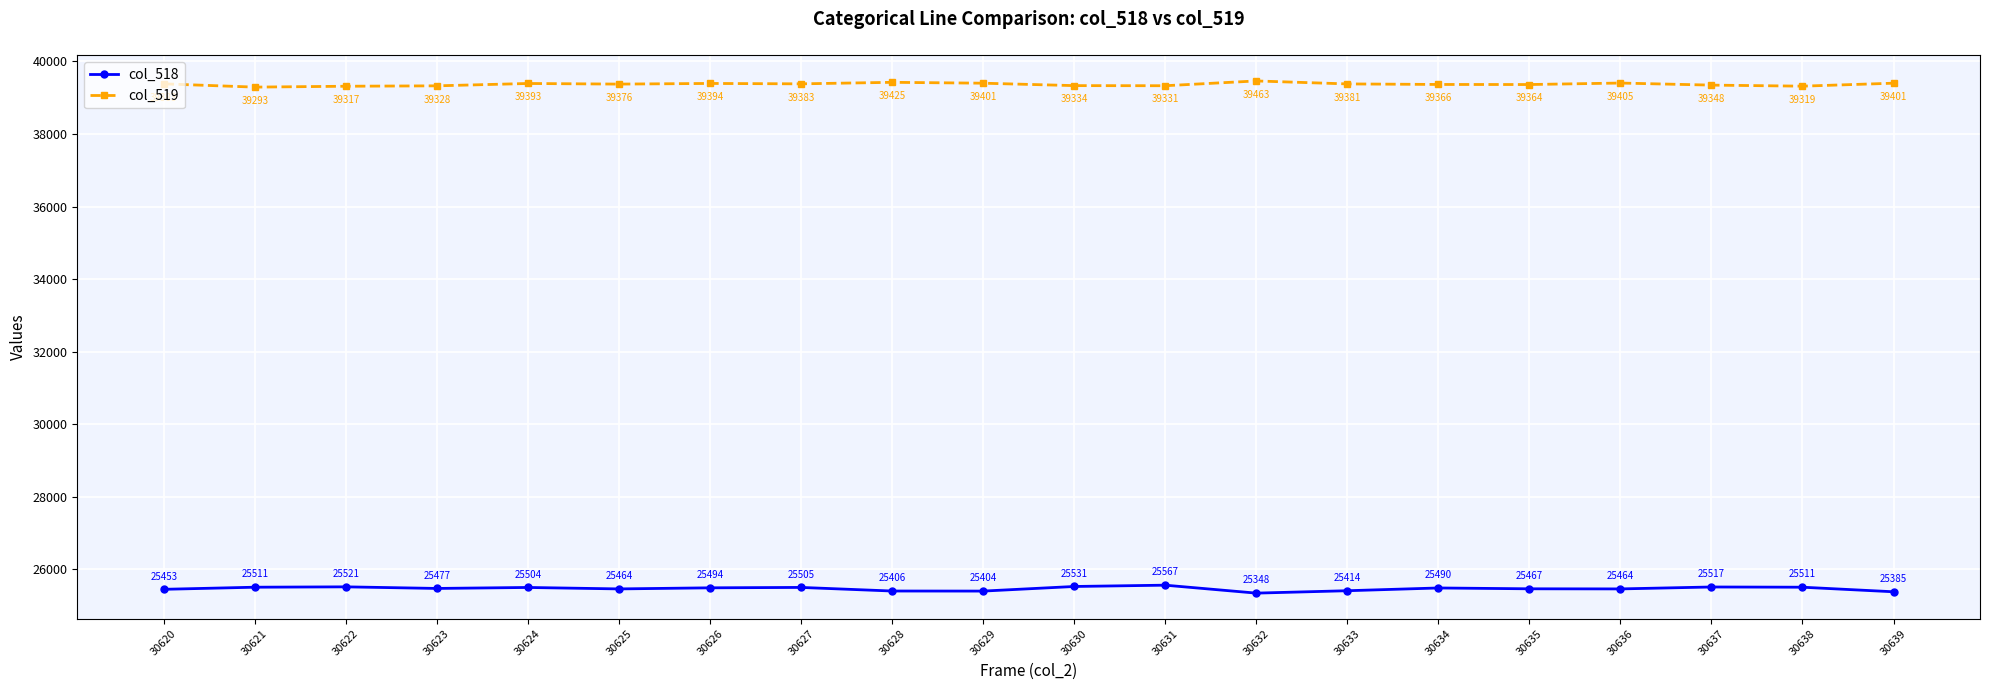

Does the chart have visible grid lines?

Yes